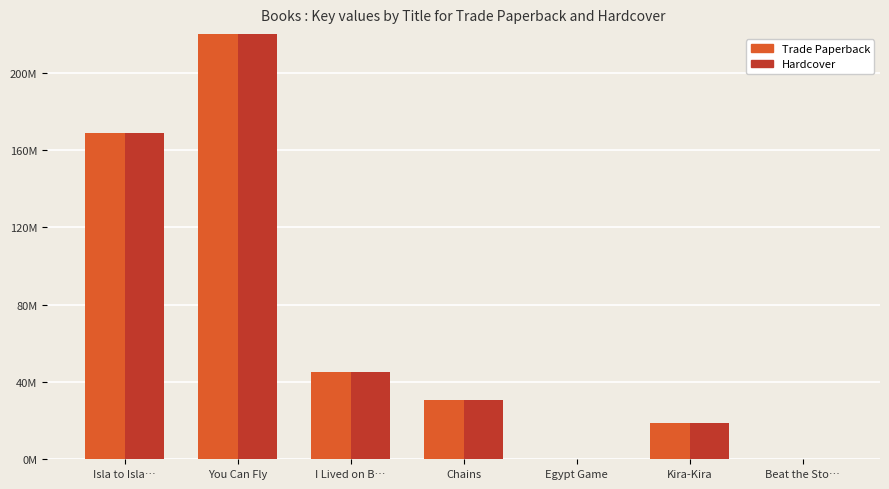

What is the sum of the Hardcover values at Egypt Game and Chains?

30915621